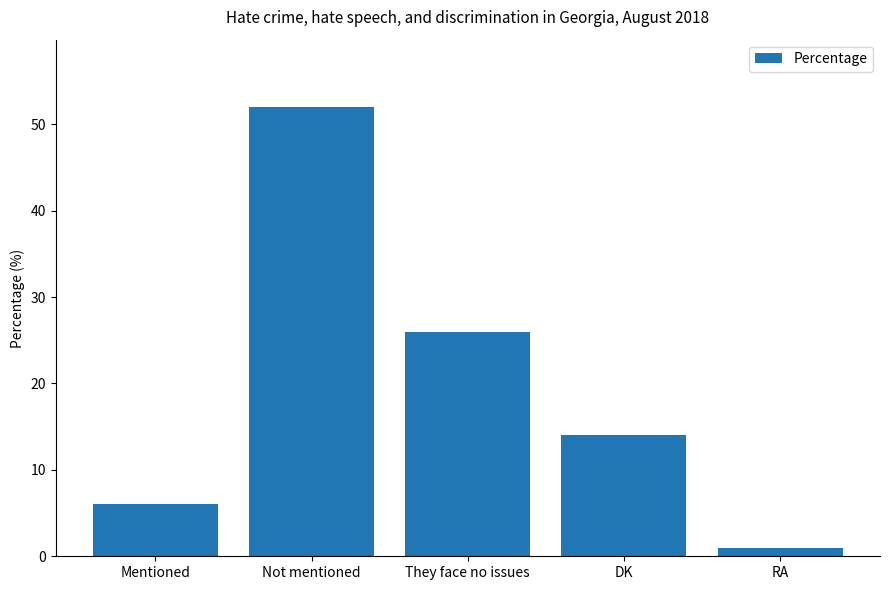

List the labels in order of value, largest first.

Not mentioned, They face no issues, DK, Mentioned, RA